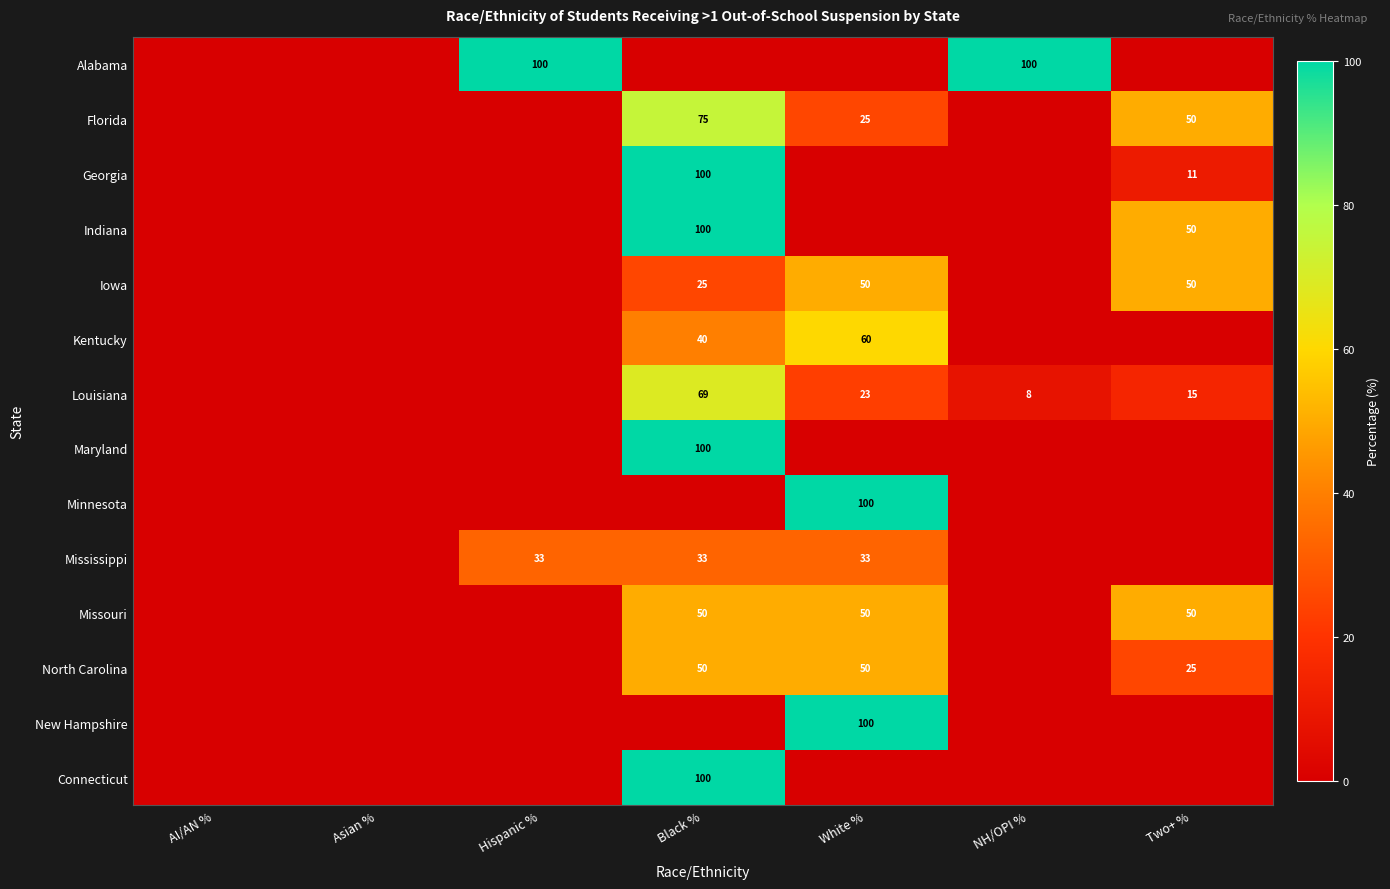

Is it true that North Carolina equals 70 at White %?

False